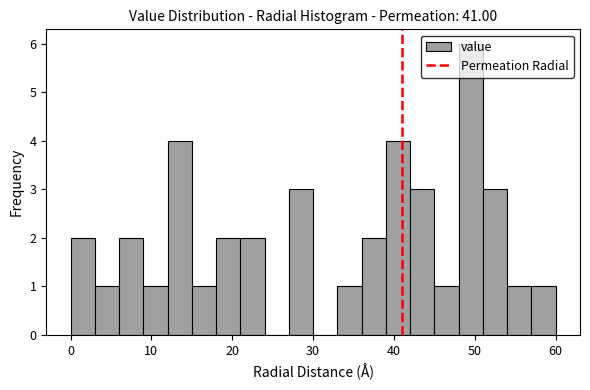

Around what value on the x-axis is the tallest bar? Give the approximate position of its centre, as read against the axis.

50